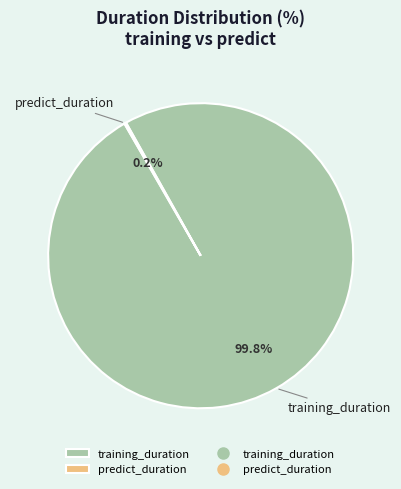

What percentage is NOT represented by training_duration?

0.2%